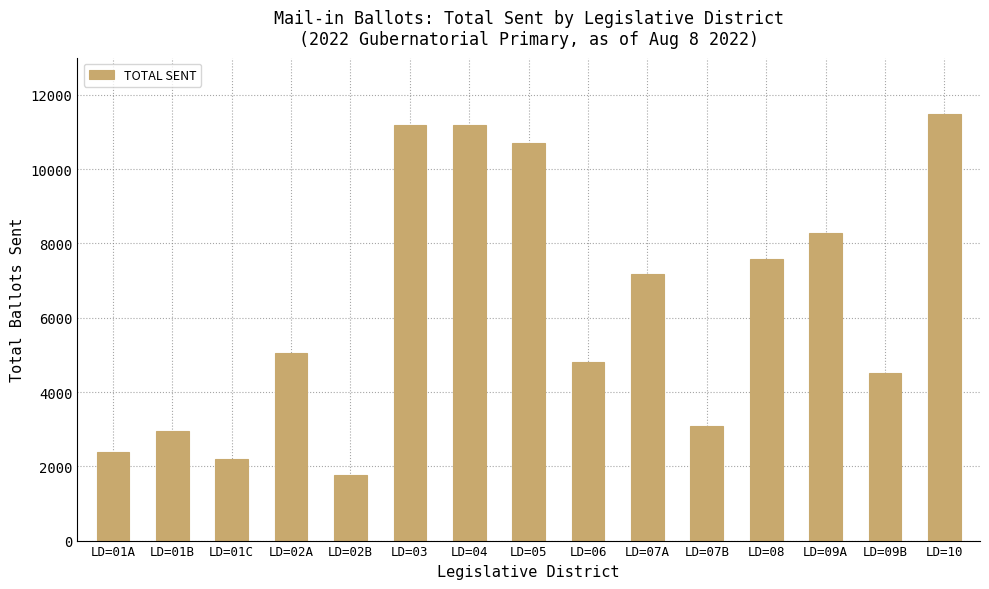

What is the change in value from LD=04 to LD=05?

-482